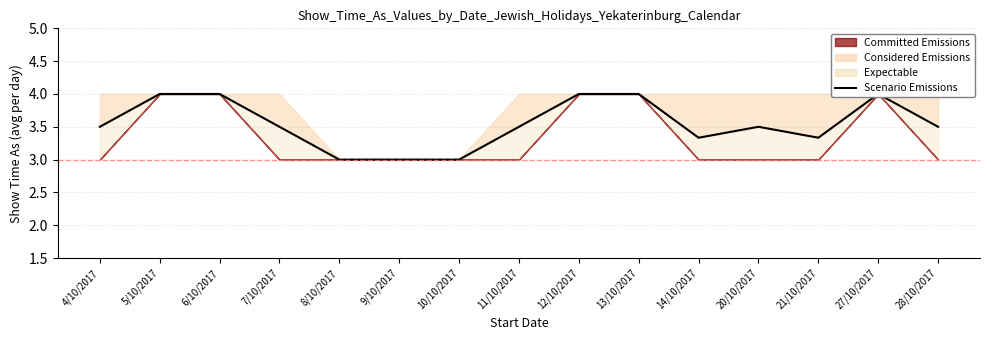

What is the smallest value displayed?

3.0